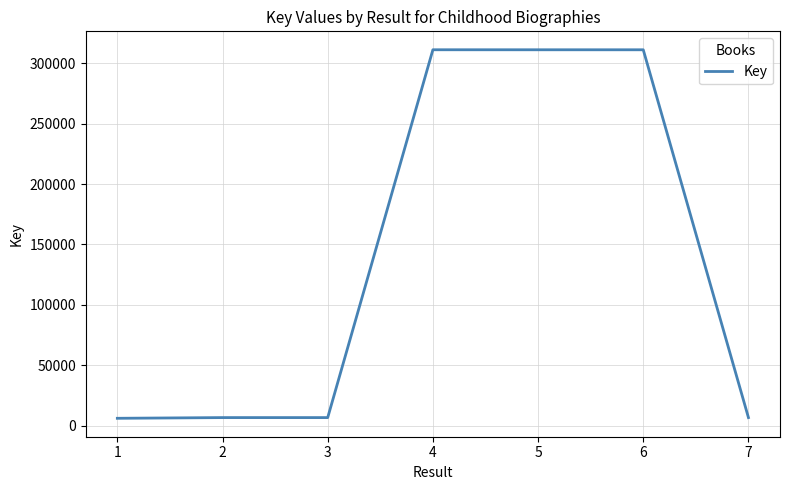

Is it true that the value at 4 is 311315?

True